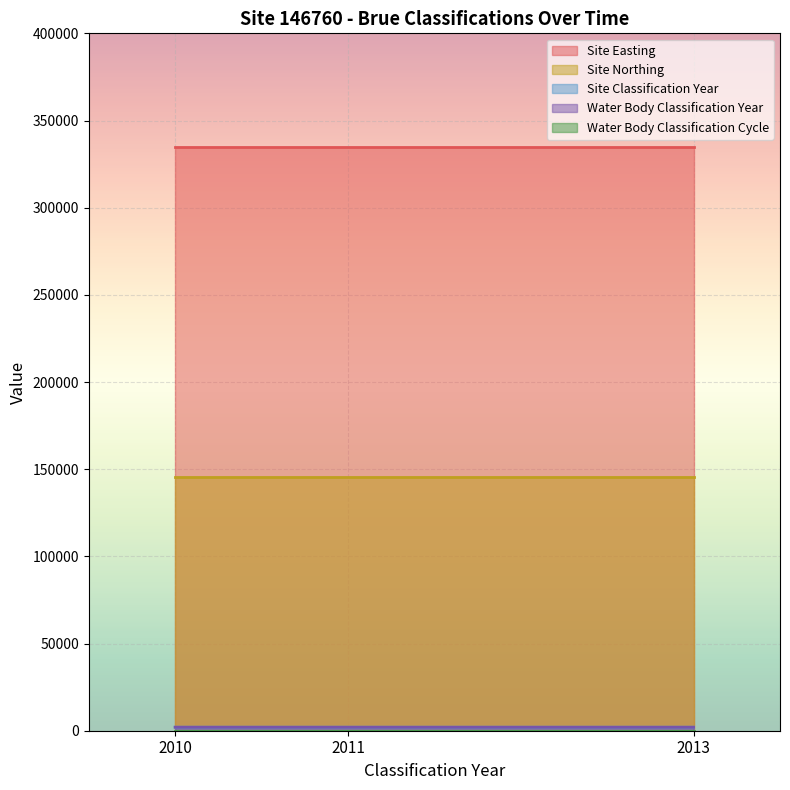

What is the approximate value of Site Easting at 2010?

334963